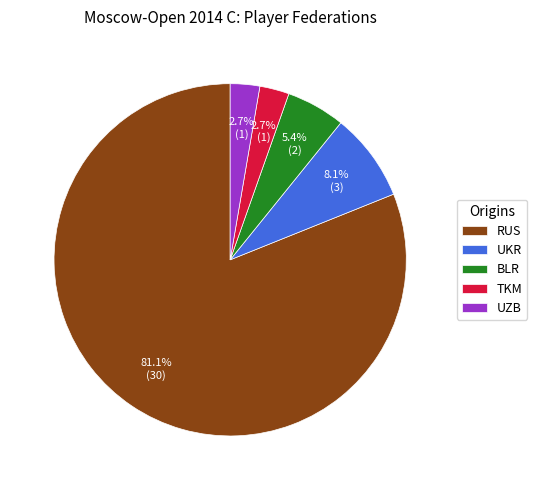

To the nearest percent, what is the difference between the largest and smallest slice percentages?

78%